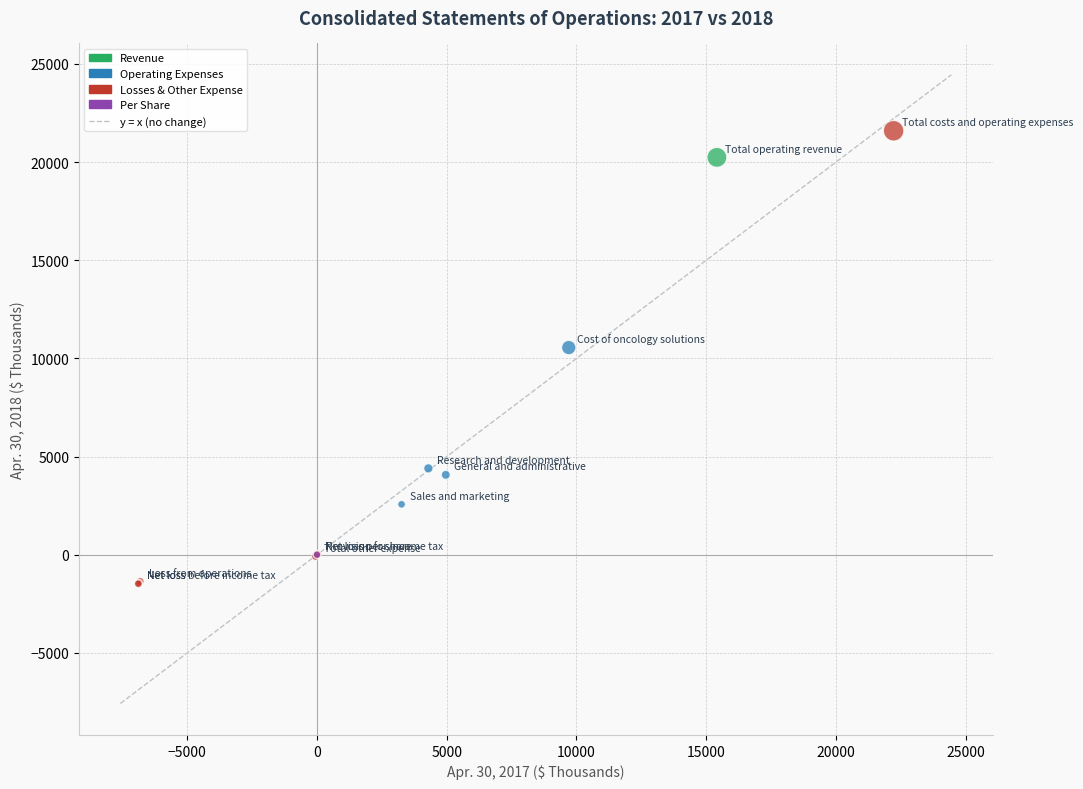

What Y value in the scatter plot is closest to 10059?

10553.0